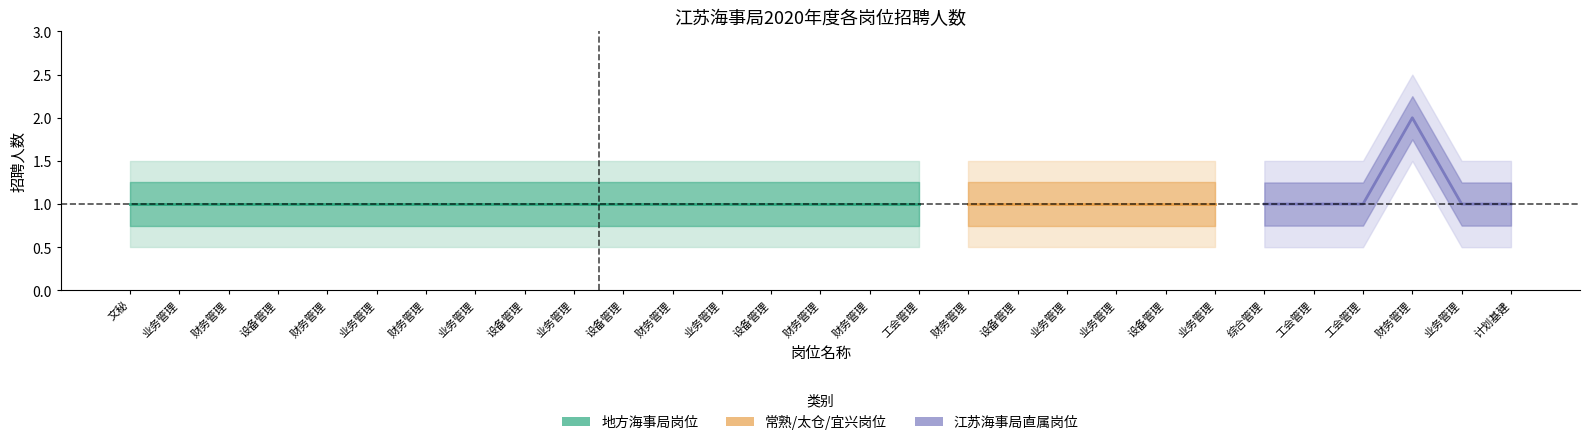

How many values are between 1 and 2?

29